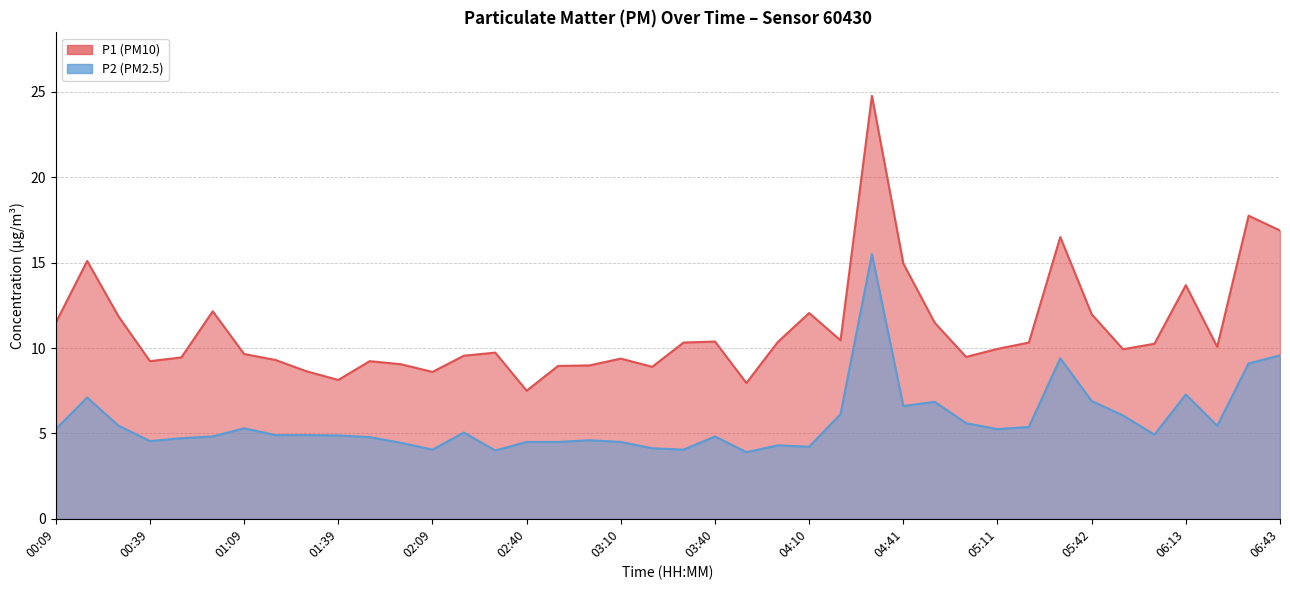

Between 04:10 and 06:33, which is larger?

06:33